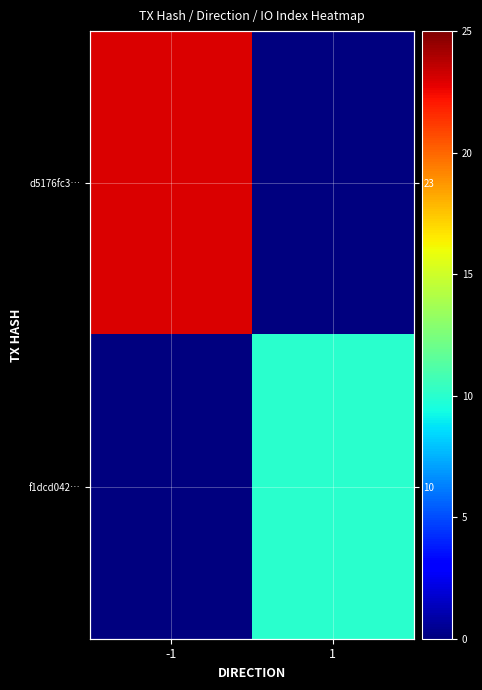

The f1dcd042… series shows -5 at -1. True or false?

False